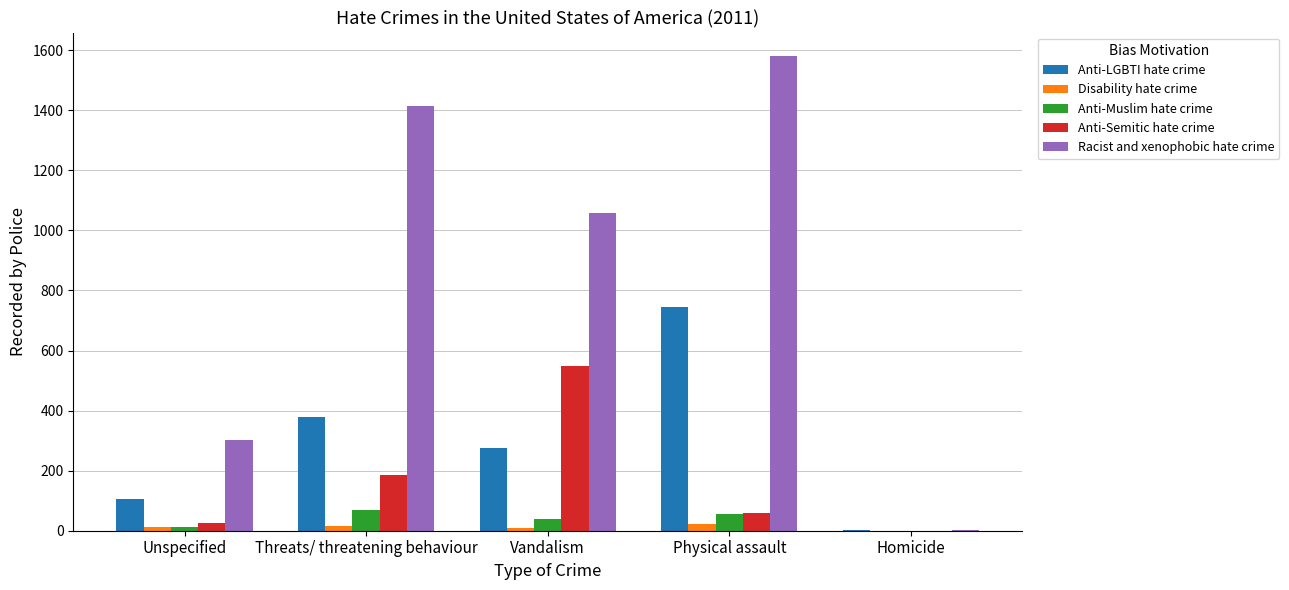

Which category has the highest value across all series?

Physical assault